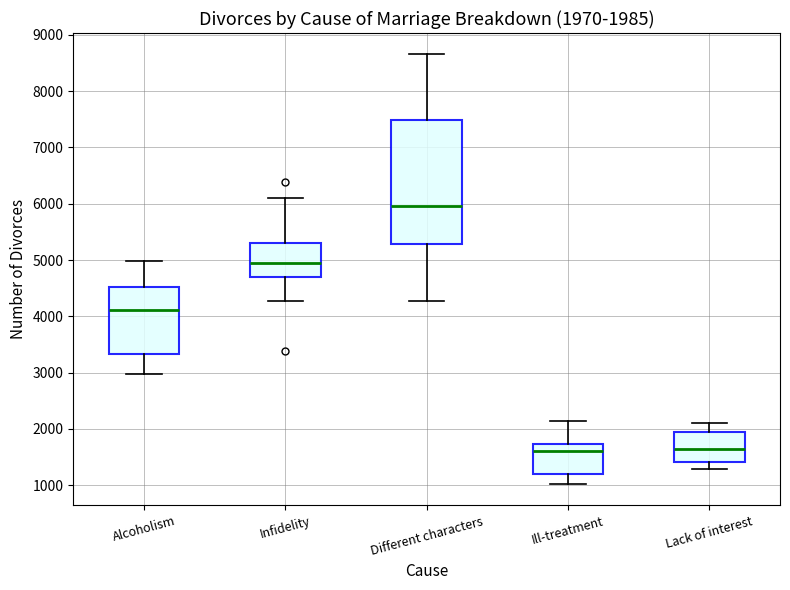

Which box is the tallest, from its lower edge to its upper edge?

Different characters